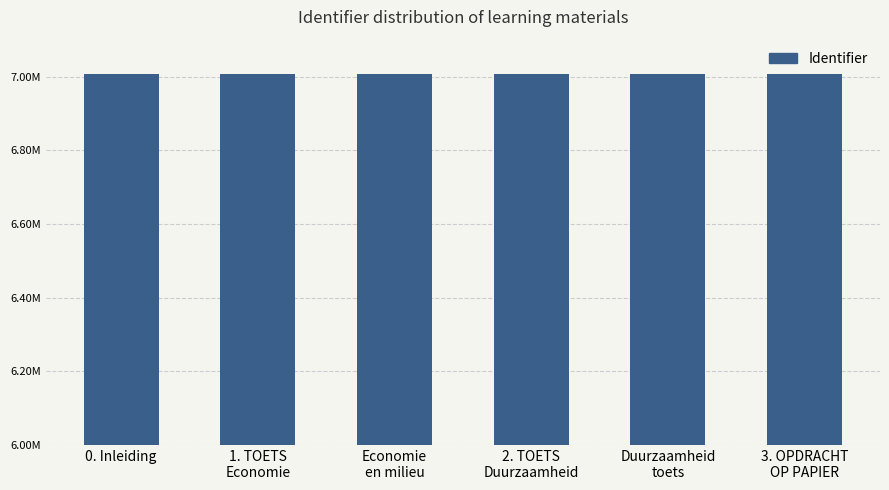

At which label does the data first exceed 7006030?

0. Inleiding